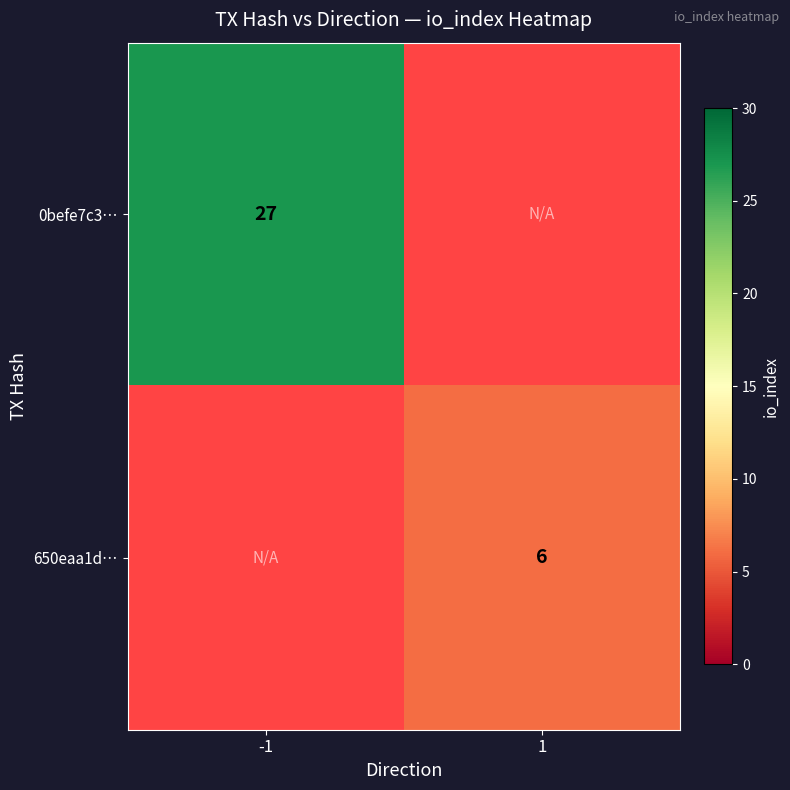

True or false: 650eaa1d… has a value of 9 at 1.

False